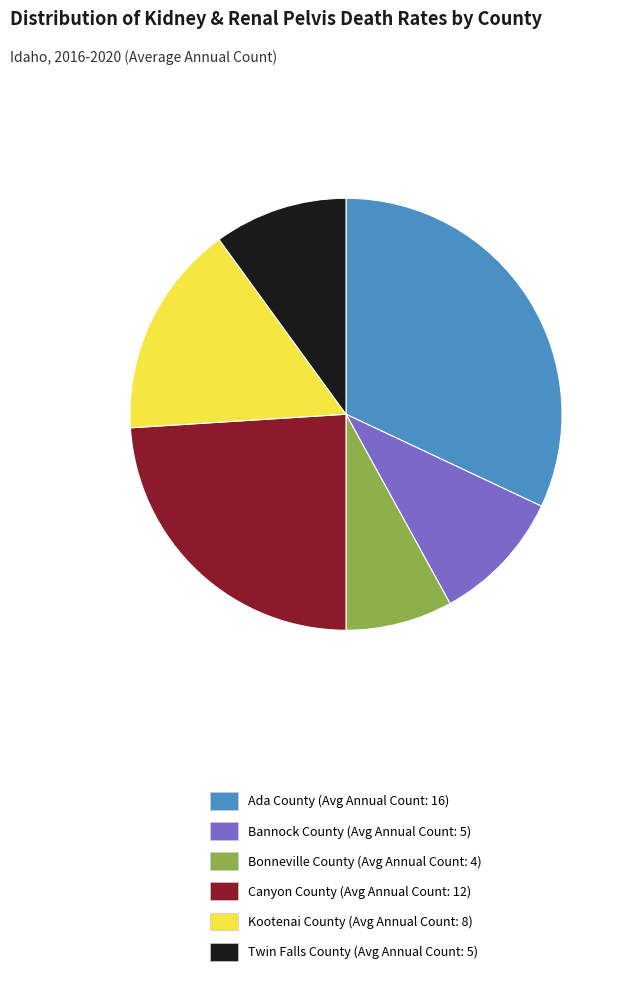

Is the sum of Twin Falls County (Avg Annual Count: 5) and Ada County (Avg Annual Count: 16) greater than half?

No